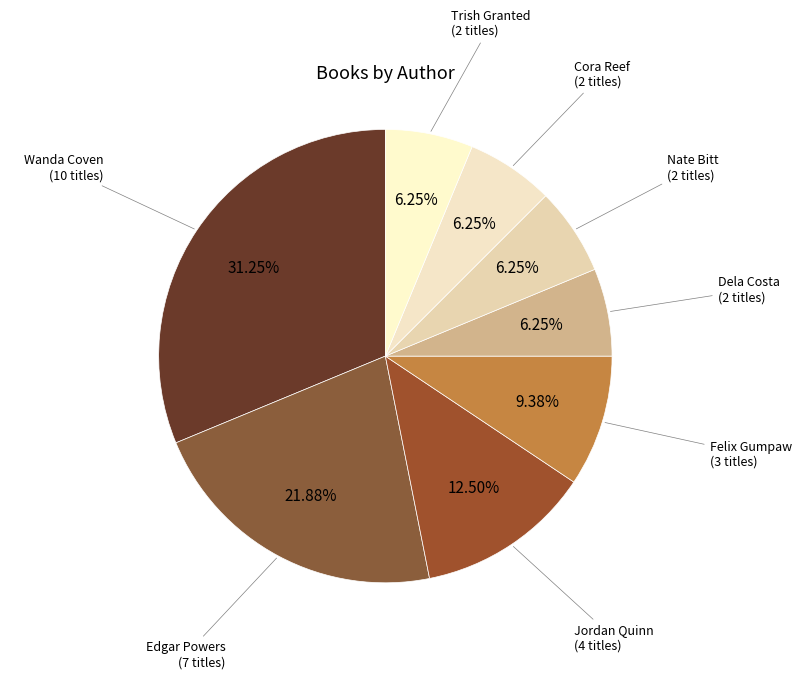

How many slices are in this pie chart?

8